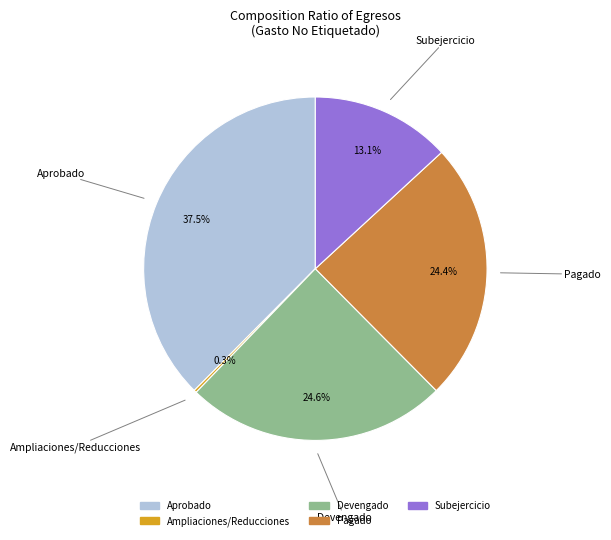

To the nearest percent, what is the average slice percentage?

20%